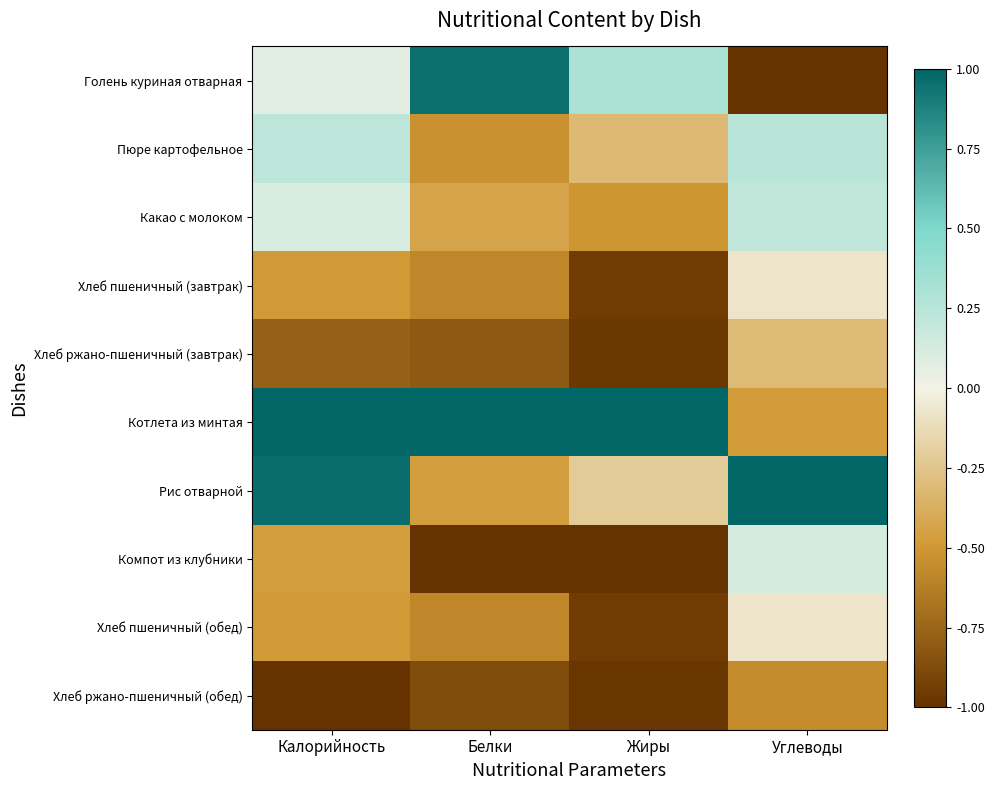

At how many categories does at least one series exceed 0?

4